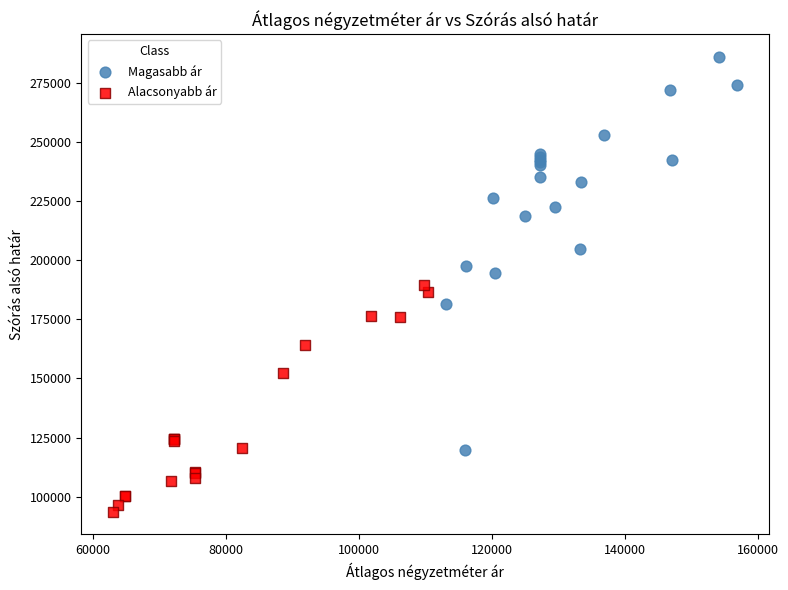

Which series contains the highest Y value?

Magasabb ár